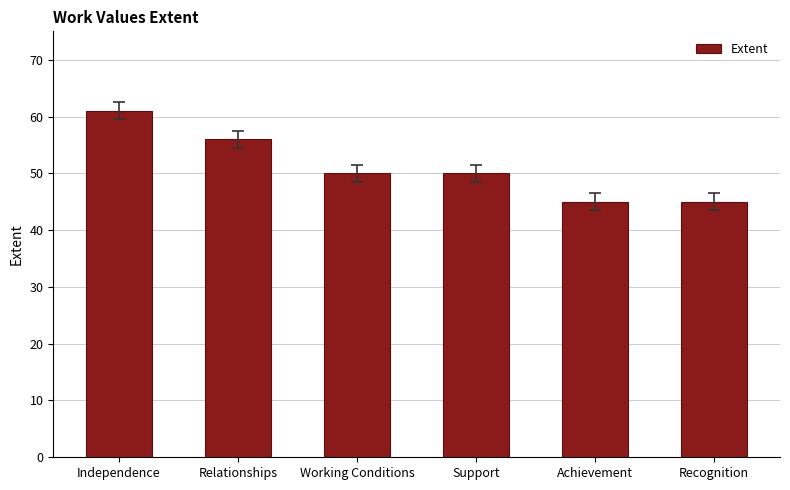

Count the values in the range 45 to 56.

5